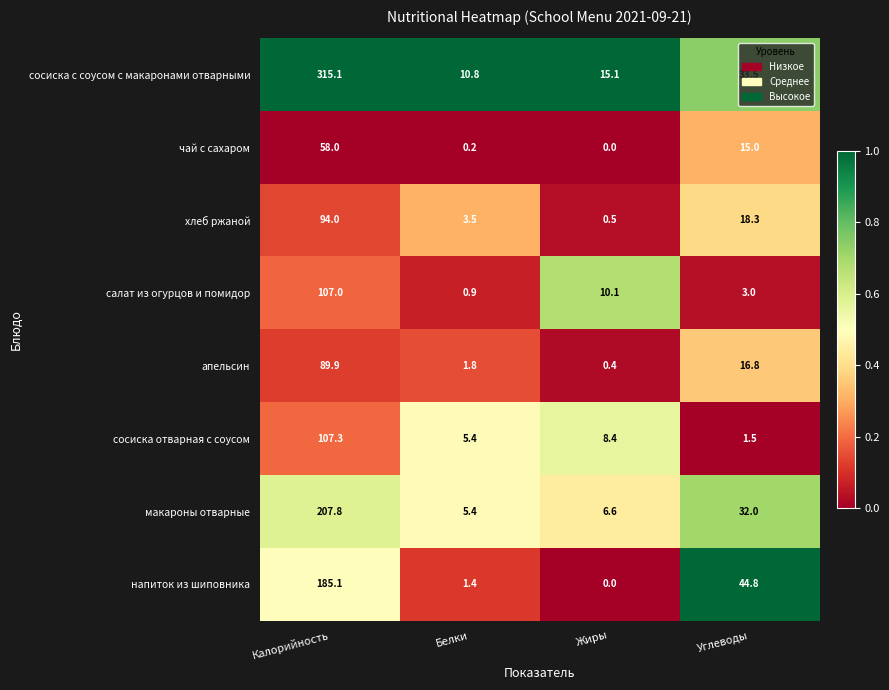

At which category does the chart reach its peak across all series?

Калорийность